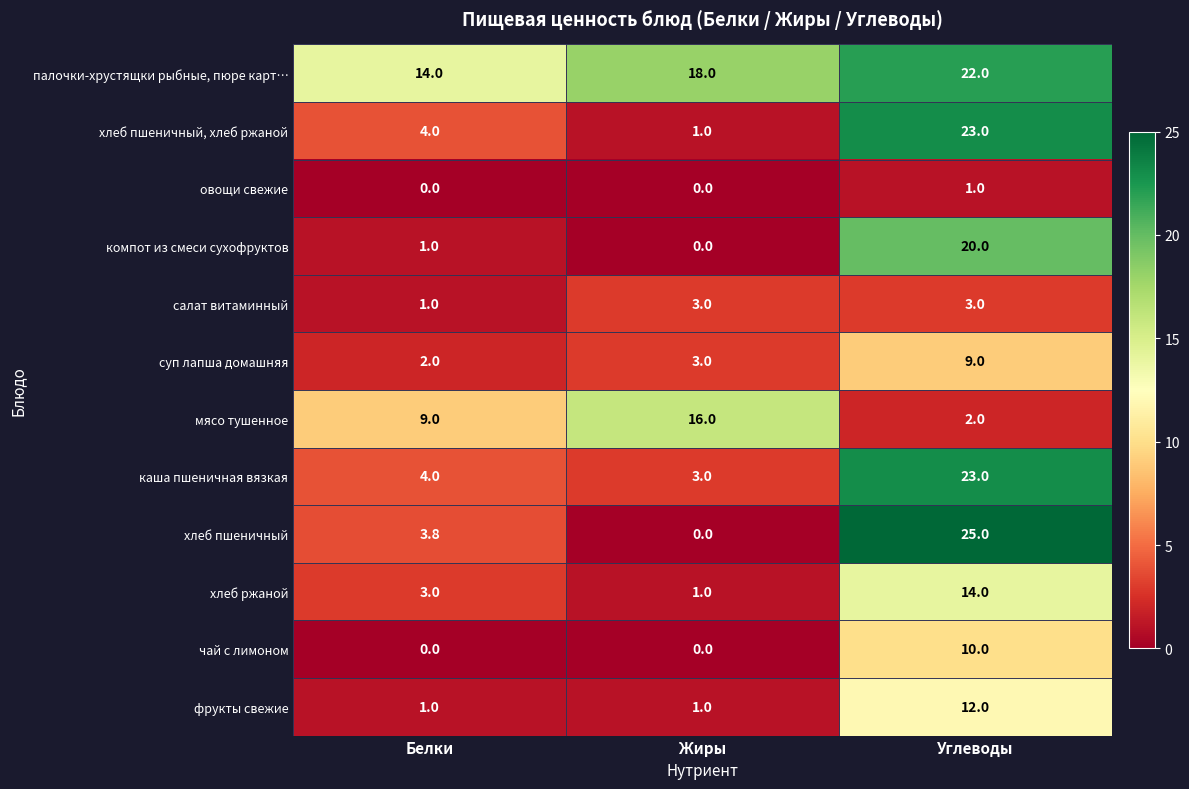

What is the difference between the highest and lowest values at Белки?

14.0